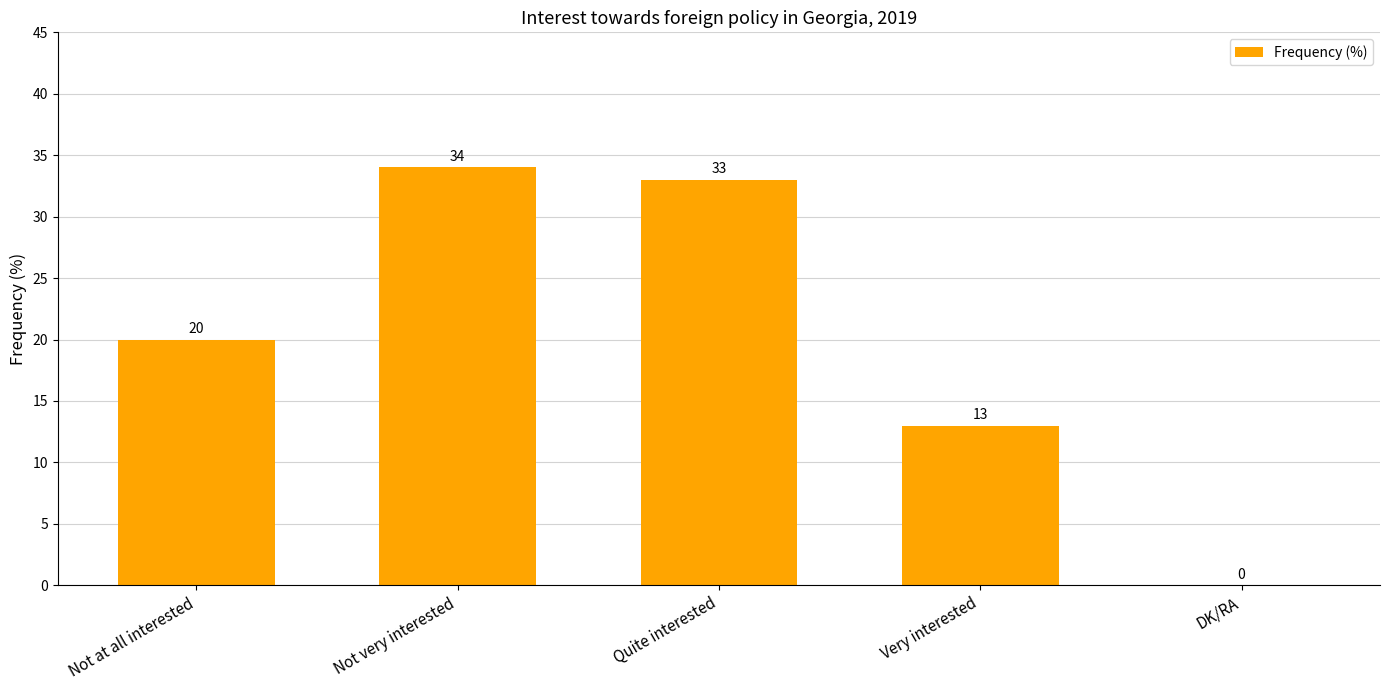

Count the number of data series in this chart.

1